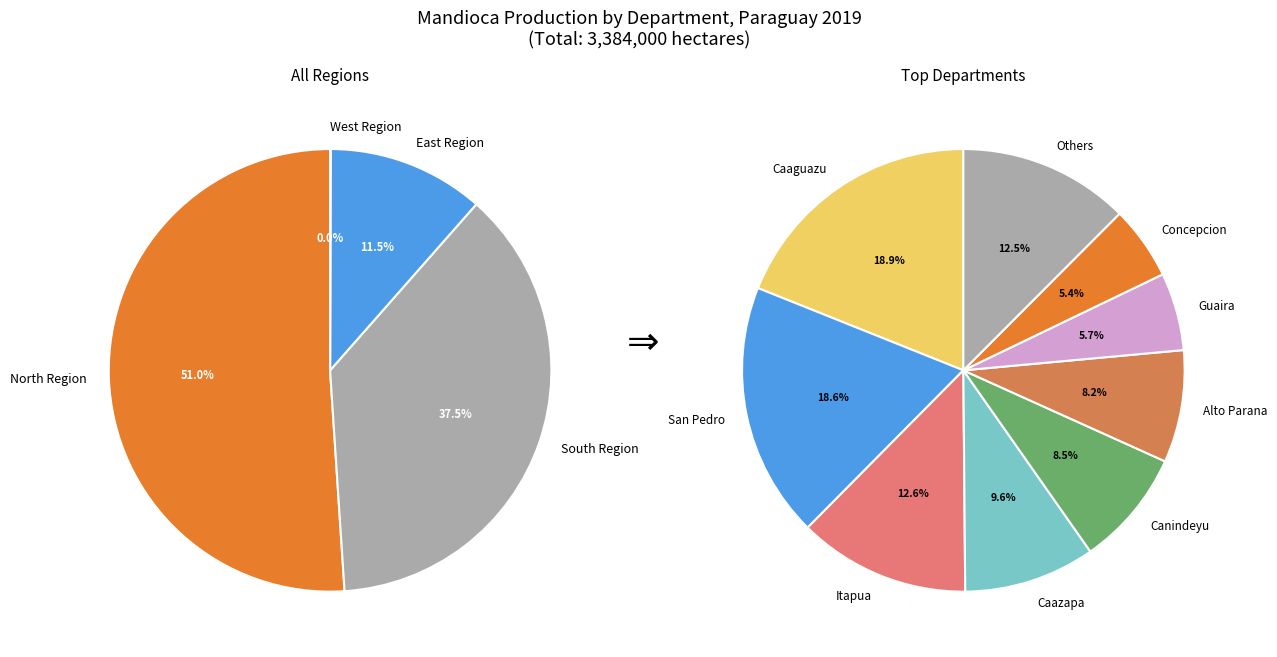

How much of the chart is everything except Alto Parana?

91.8%